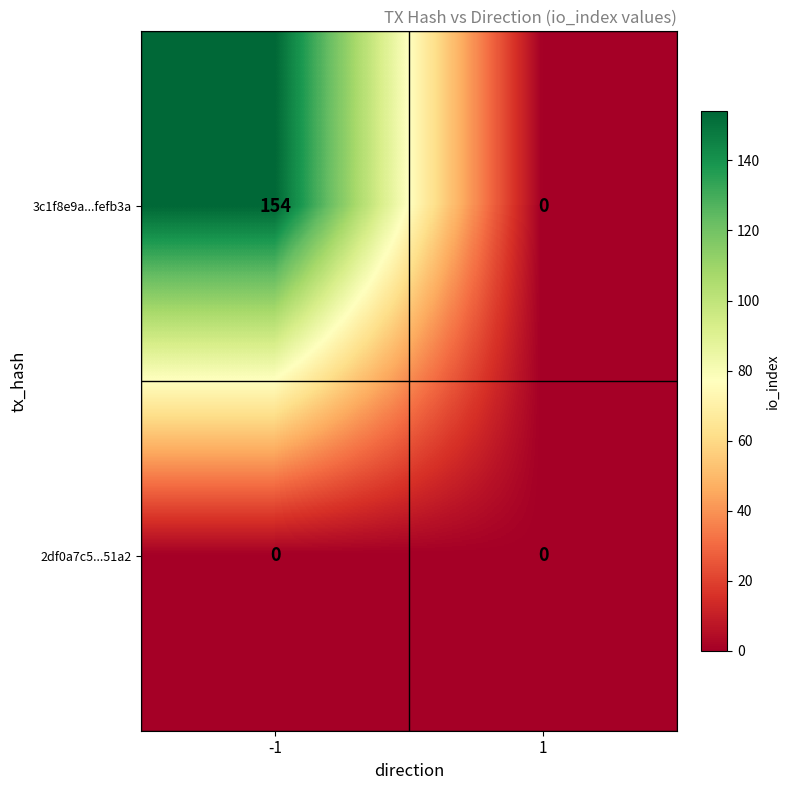

Between -1 and 1, which series saw the biggest shift?

3c1f8e9a...fefb3a